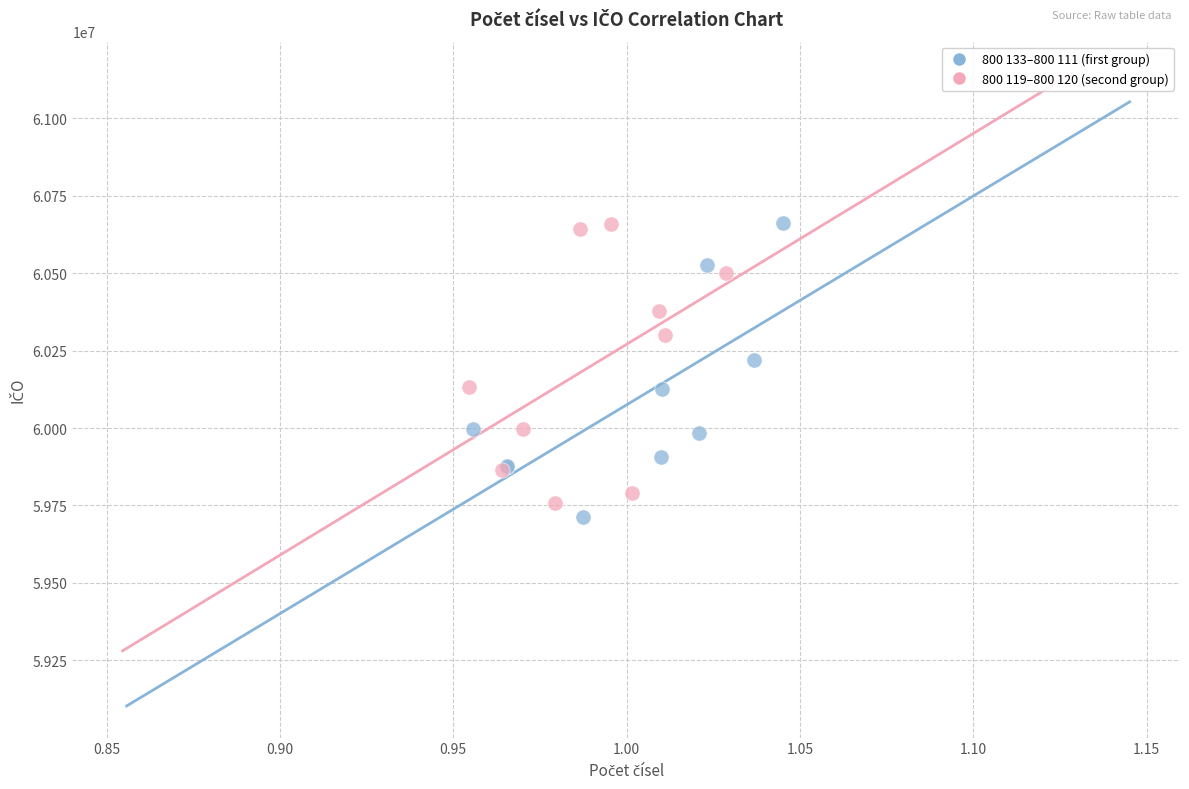

Which series contains the lowest Y value?

800 133–800 111 (first group)